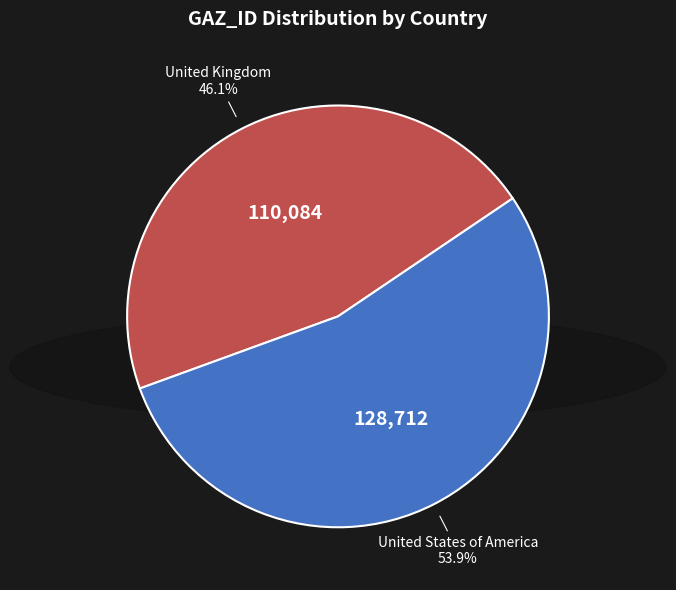

Is United States of America the majority of the pie?

Yes